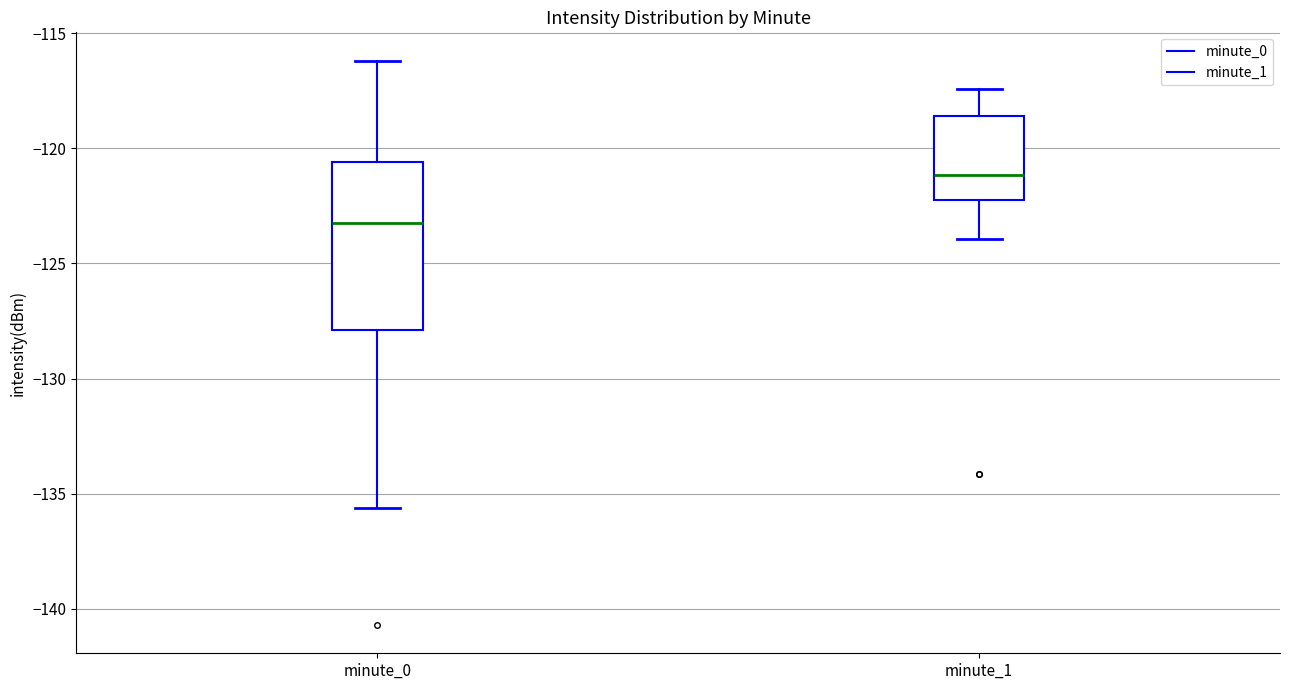

Where is the lower edge of the box for minute_0 on the y-axis? The values are not printed on the chart, so give them approximately, as read against the axis.

-128.0